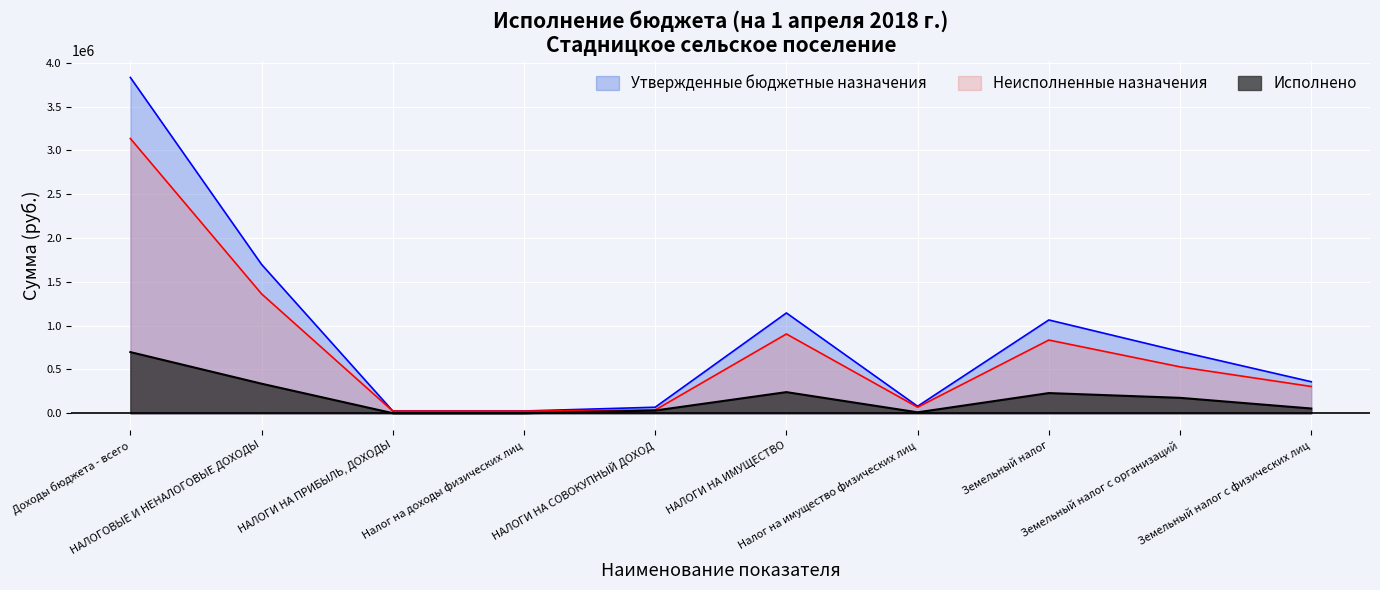

How many lines are shown in the chart?

3